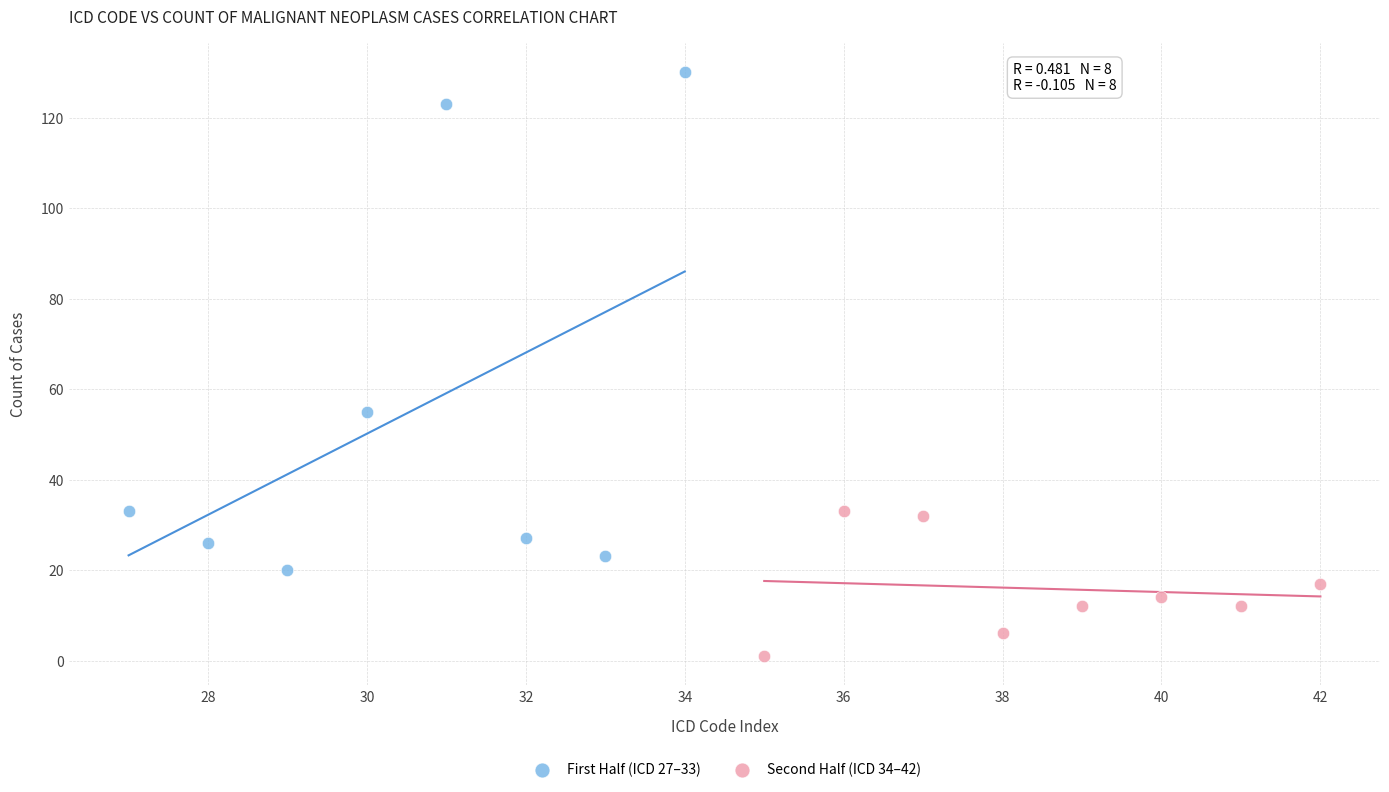

Which series has the largest Y range (max minus min)?

First Half (ICD 27–33)